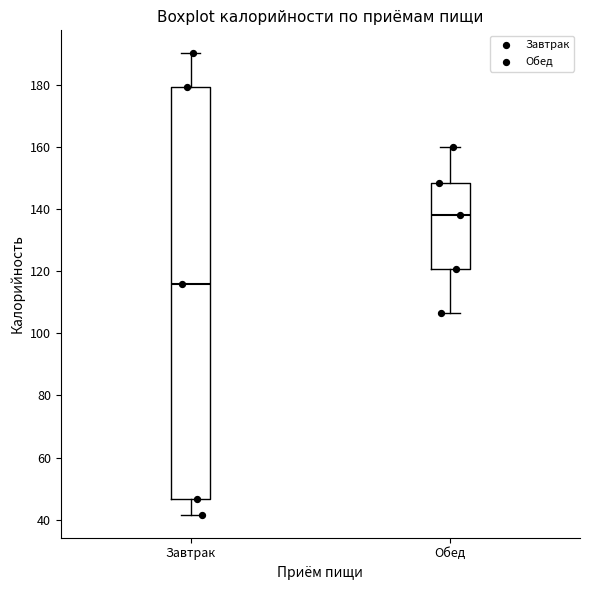

Where is the lower edge of the box for Обед on the y-axis? The values are not printed on the chart, so give them approximately, as read against the axis.

120